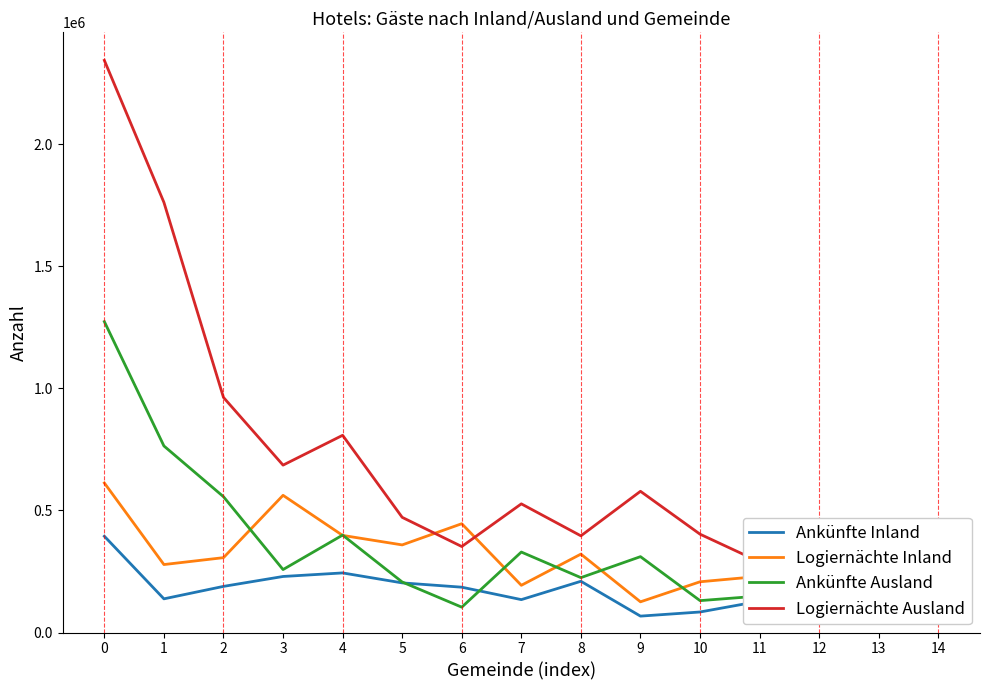

Is the value of Ankünfte Ausland at 8 greater than the value of Ankünfte Inland at 6?

Yes